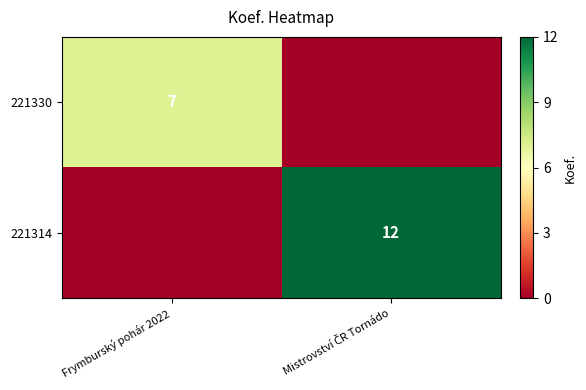

At how many categories does at least one series exceed 0?

2